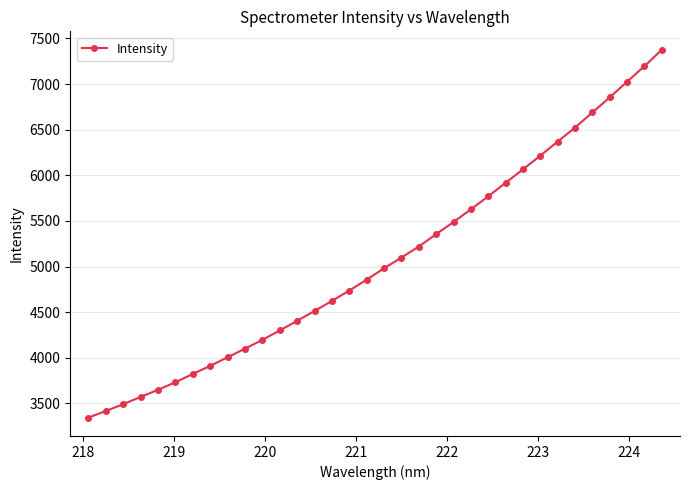

What is the maximum value shown in the chart?

7376.3